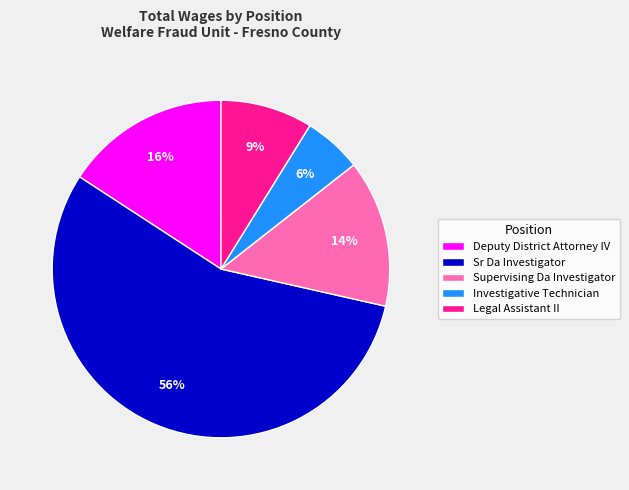

Which slice is the smallest?

Investigative Technician